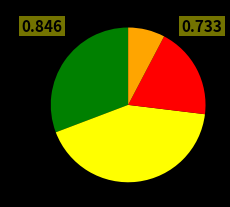

Does any single category account for the majority?

No